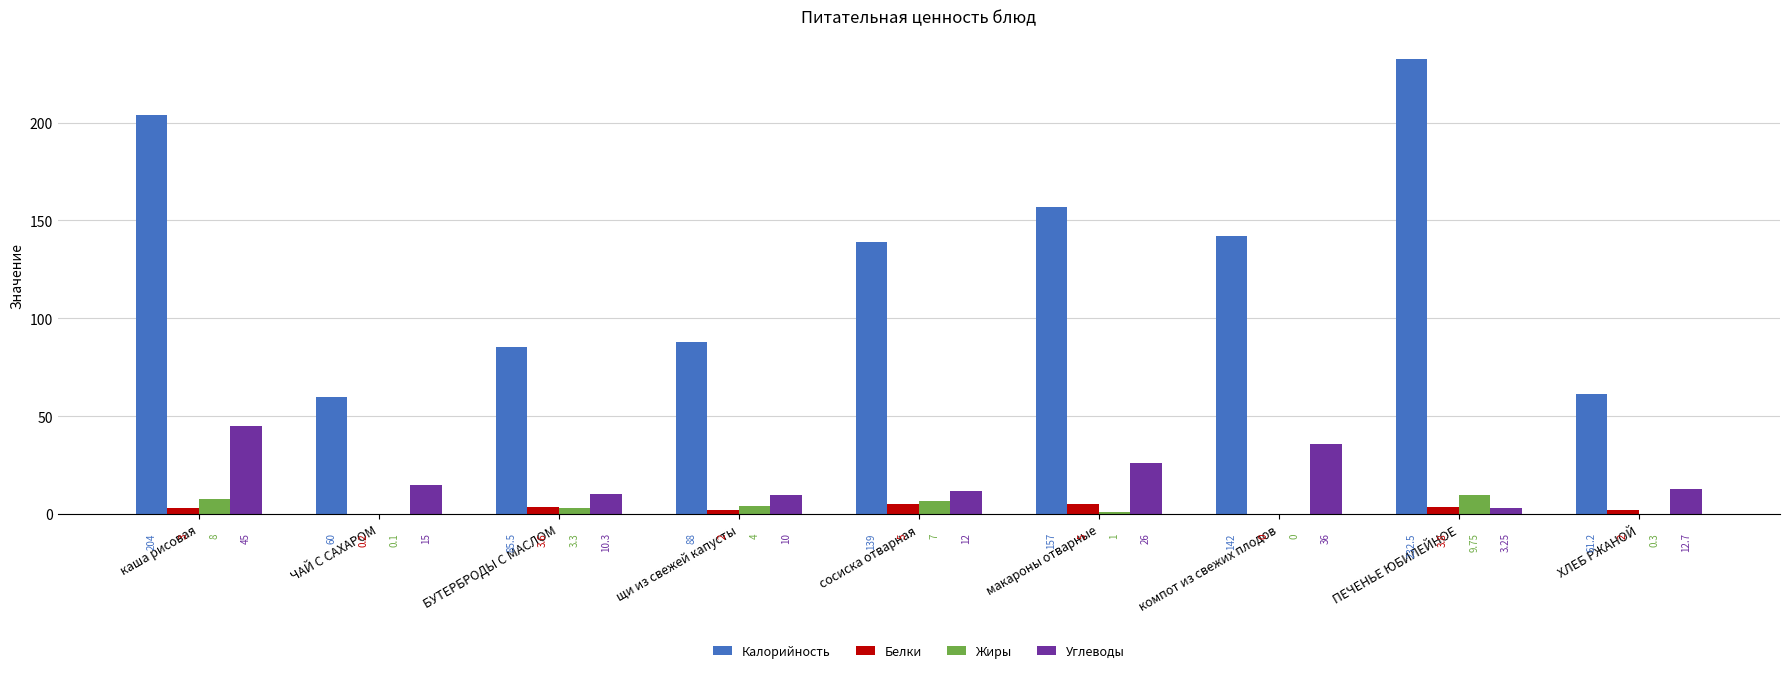

Which series changed the most between ЧАЙ С САХАРОМ and компот из свежих плодов?

Калорийность